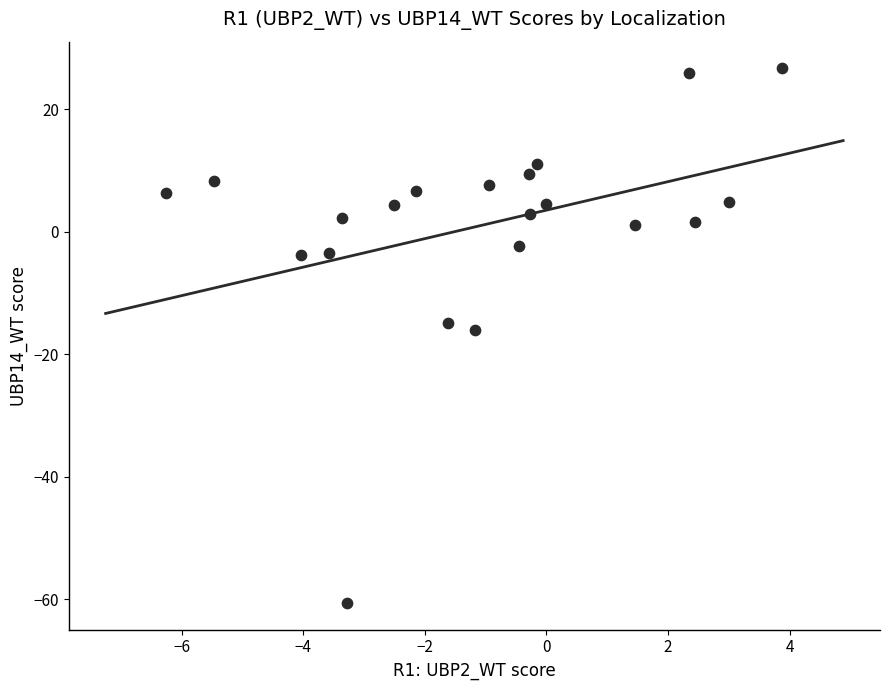

How many points are shown in the scatter plot?

21